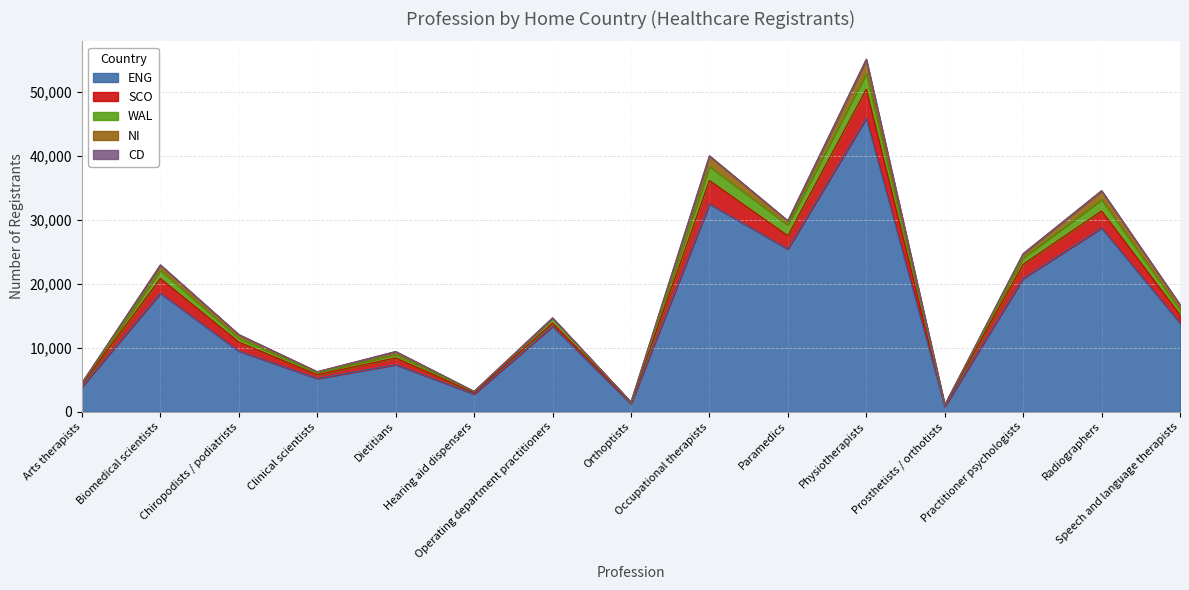

Where is WAL nearest to the value 1266?

Biomedical scientists